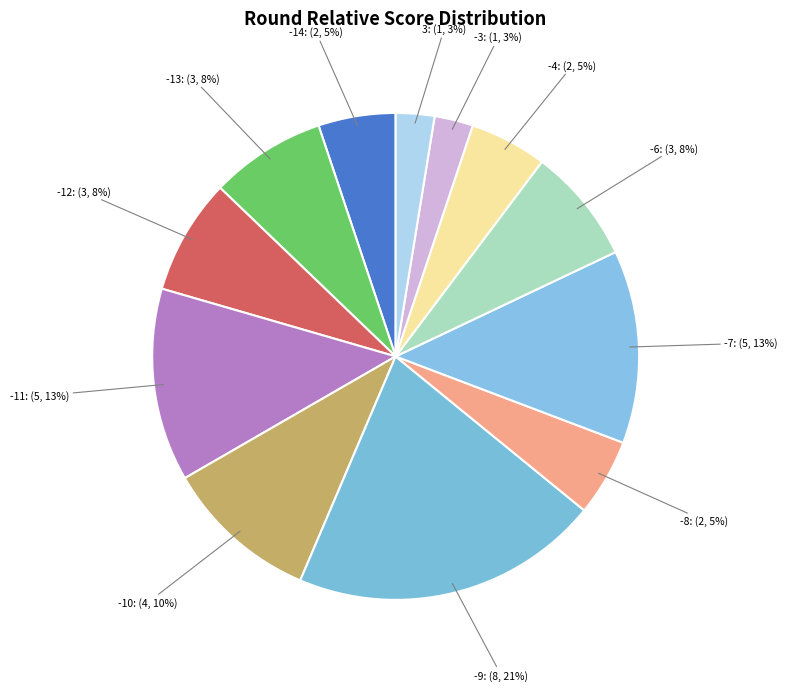

Between -3: (1, 3%) and -14: (2, 5%), which is larger?

-14: (2, 5%)